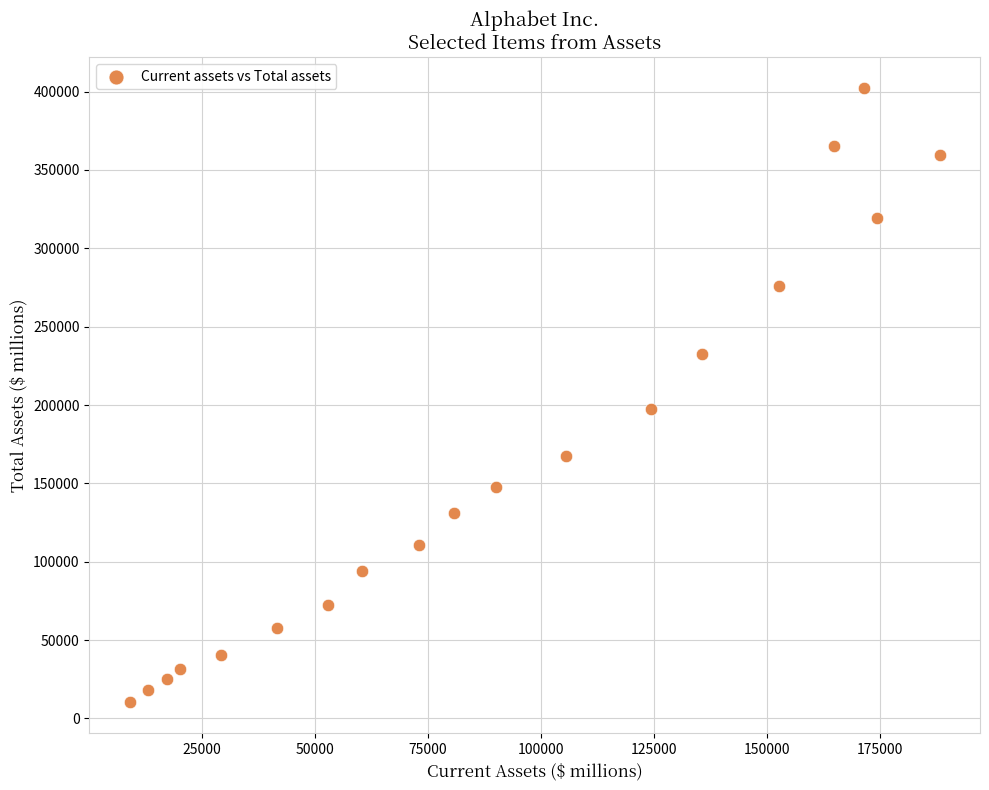

What is the range of X values (max minus min)?

179142